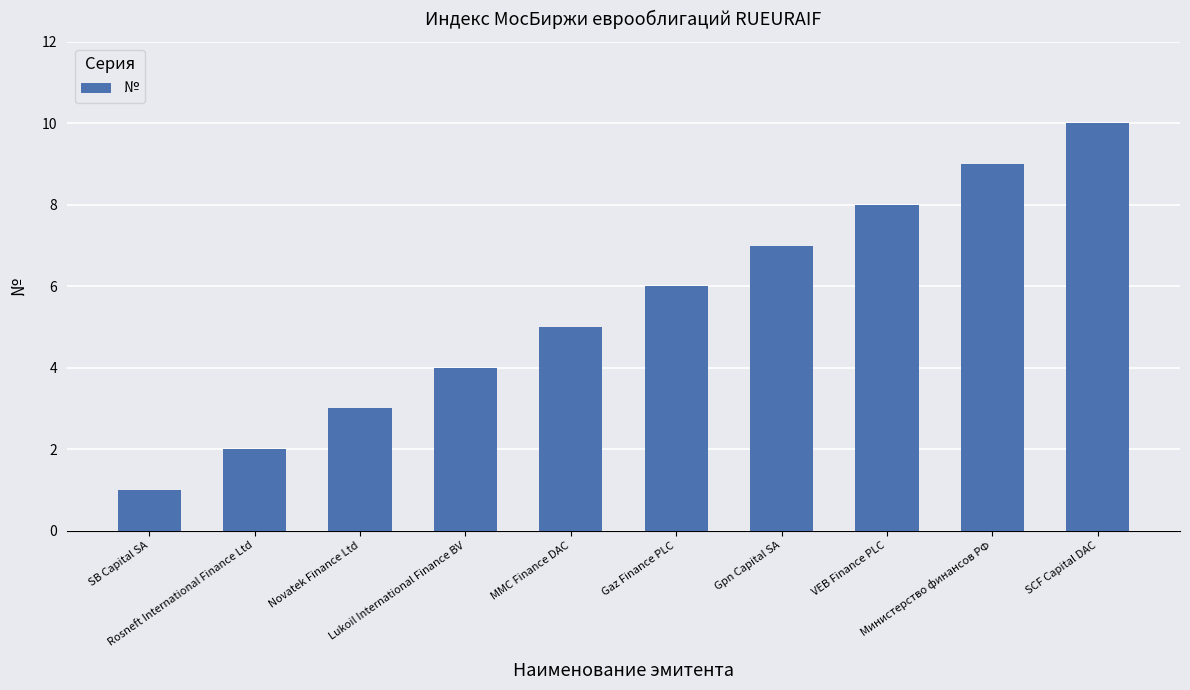

What is the difference between the second highest and minimum values?

8